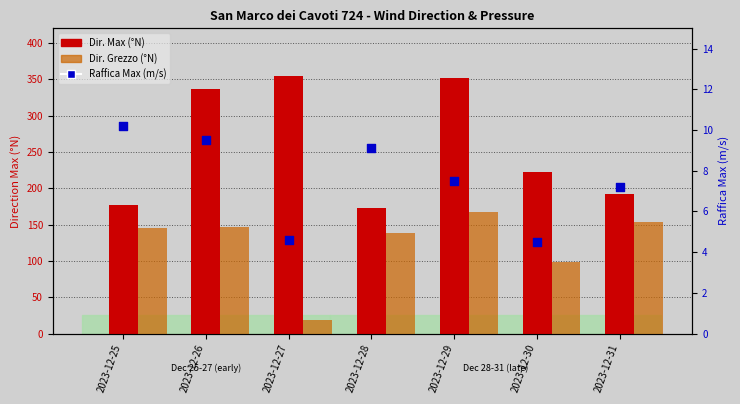

What is the total value across all series at 2023-12-30?

324.5